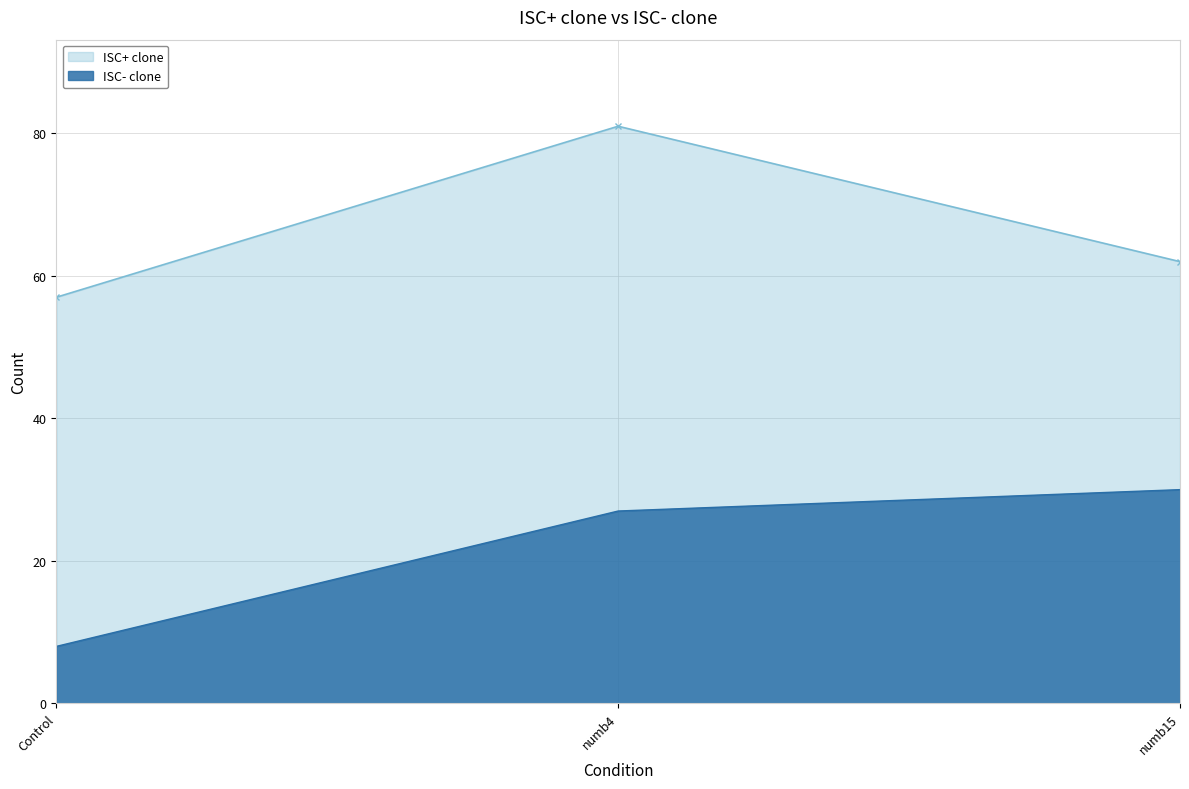

What are all the series names shown in the legend?

ISC+ clone, ISC- clone